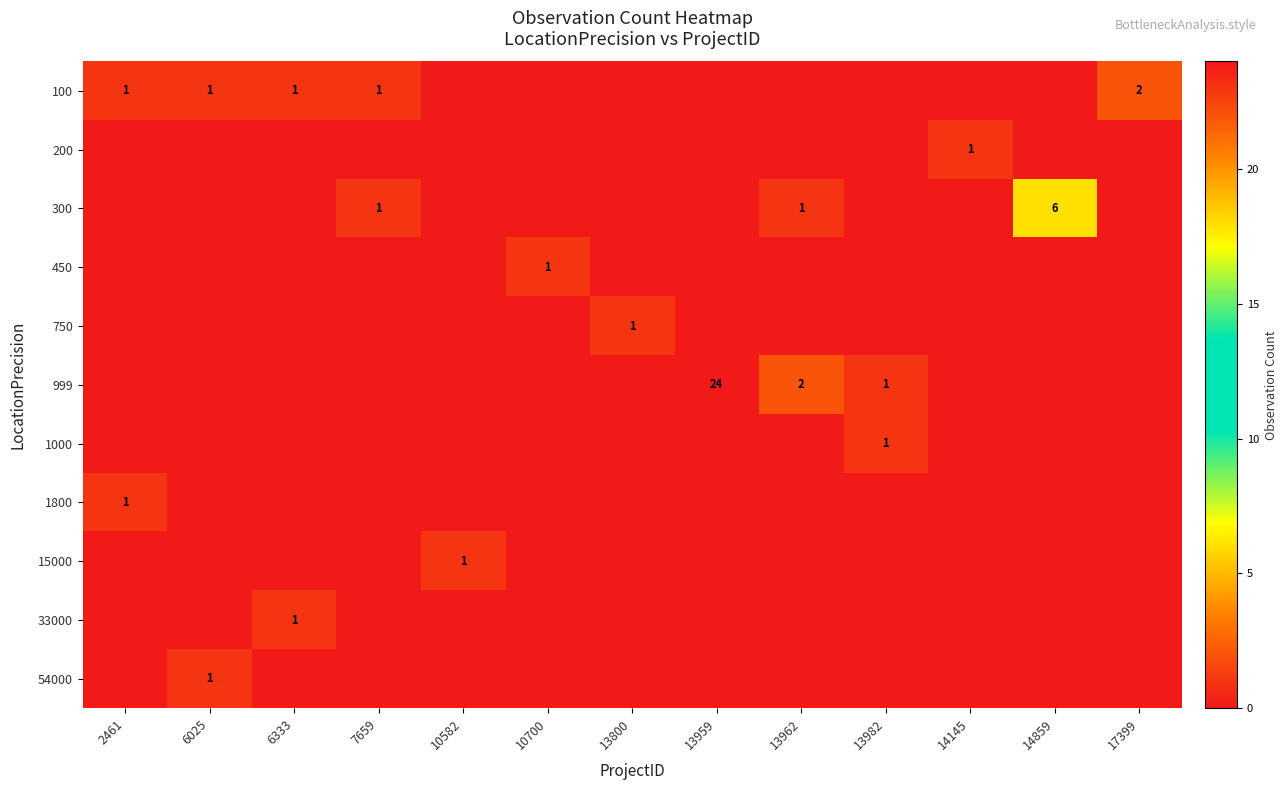

Which series has the largest range (max minus min)?

999